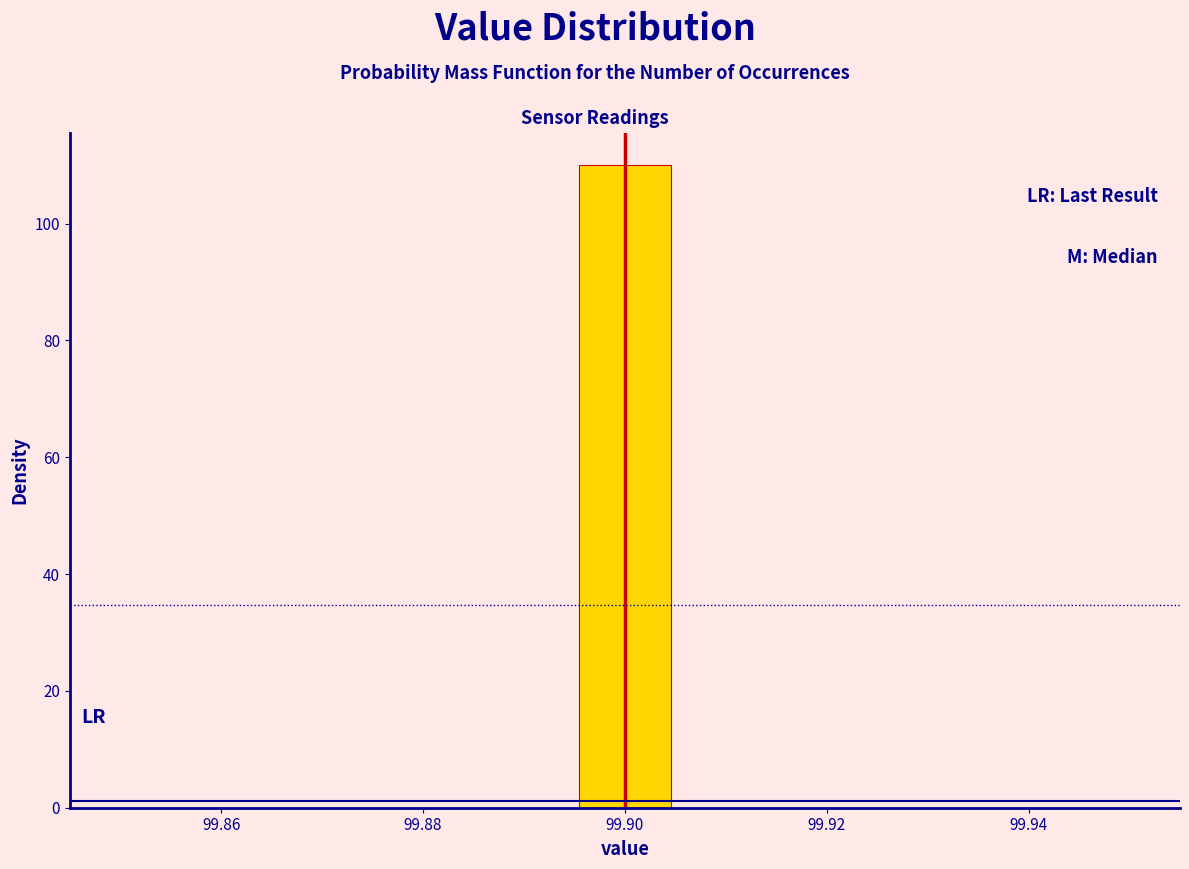

Reading left to right, list every bar in this chart as the range it spans on the x-axis followed by its height. Neither the bar edges nor the heights are printed on the chart, so give them approximately, as read against the axes.

99.850 to 99.860: 0
99.860 to 99.868: 0
99.868 to 99.878: 0
99.878 to 99.886: 0
99.886 to 99.896: 0
99.896 to 99.904: 110
99.904 to 99.914: 0
99.914 to 99.922: 0
99.922 to 99.932: 0
99.932 to 99.940: 0
99.940 to 99.950: 0